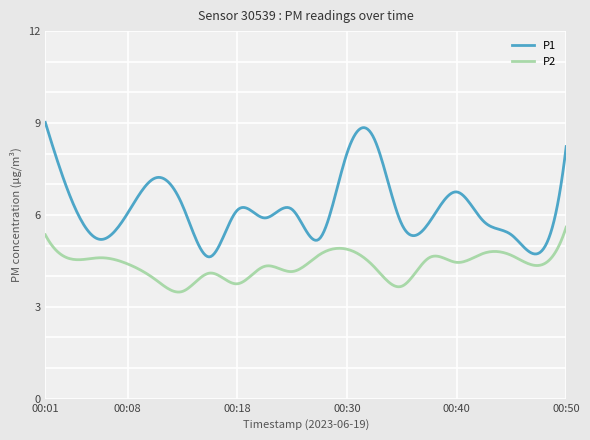

What is the difference between the maximum and minimum values in the P1 series?

4.4